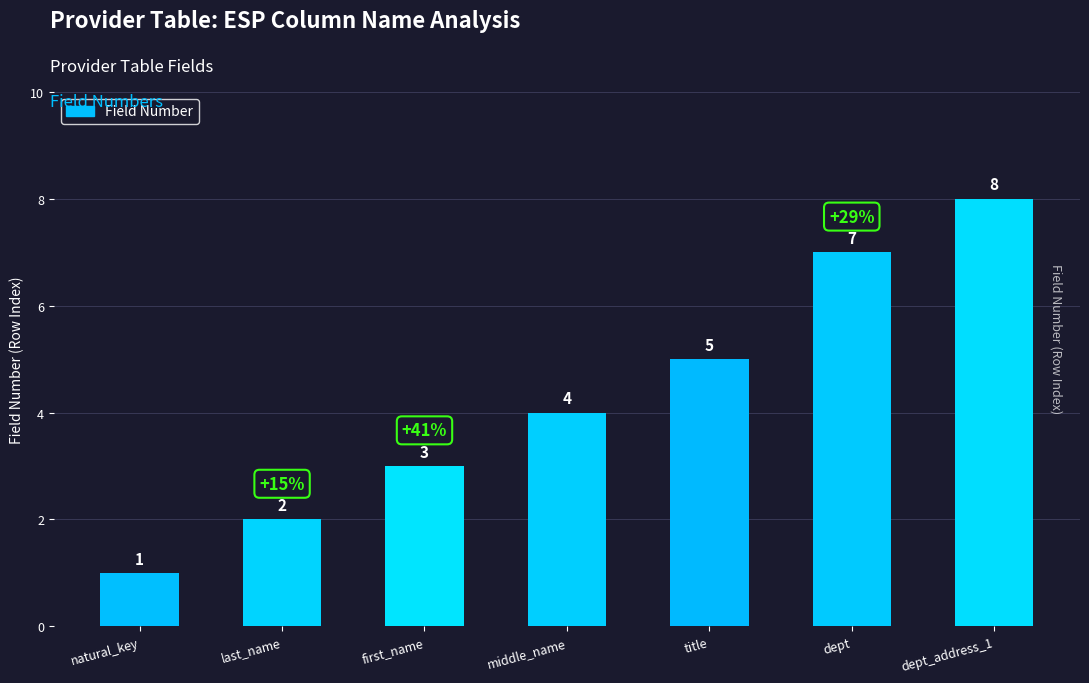

What is the sum of all values?

30